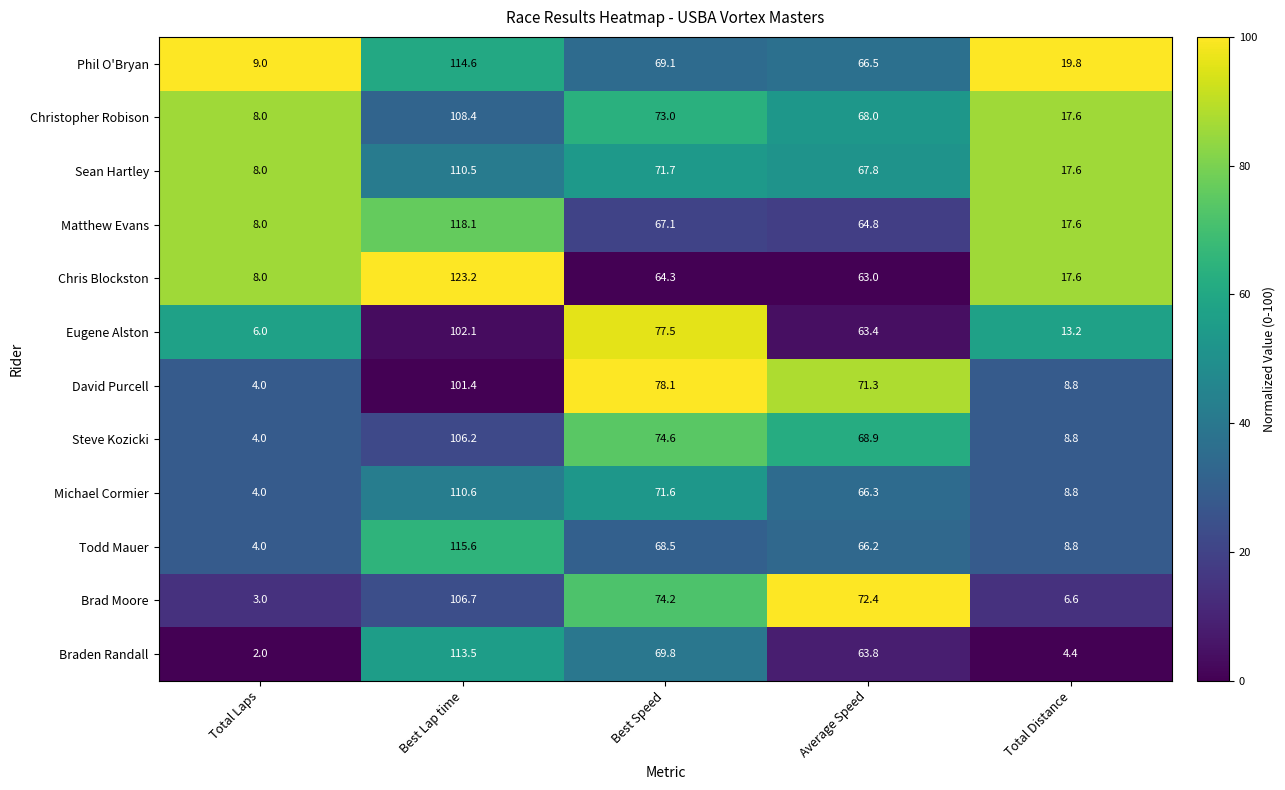

What is the approximate value of Brad Moore at Best Speed?

74.2